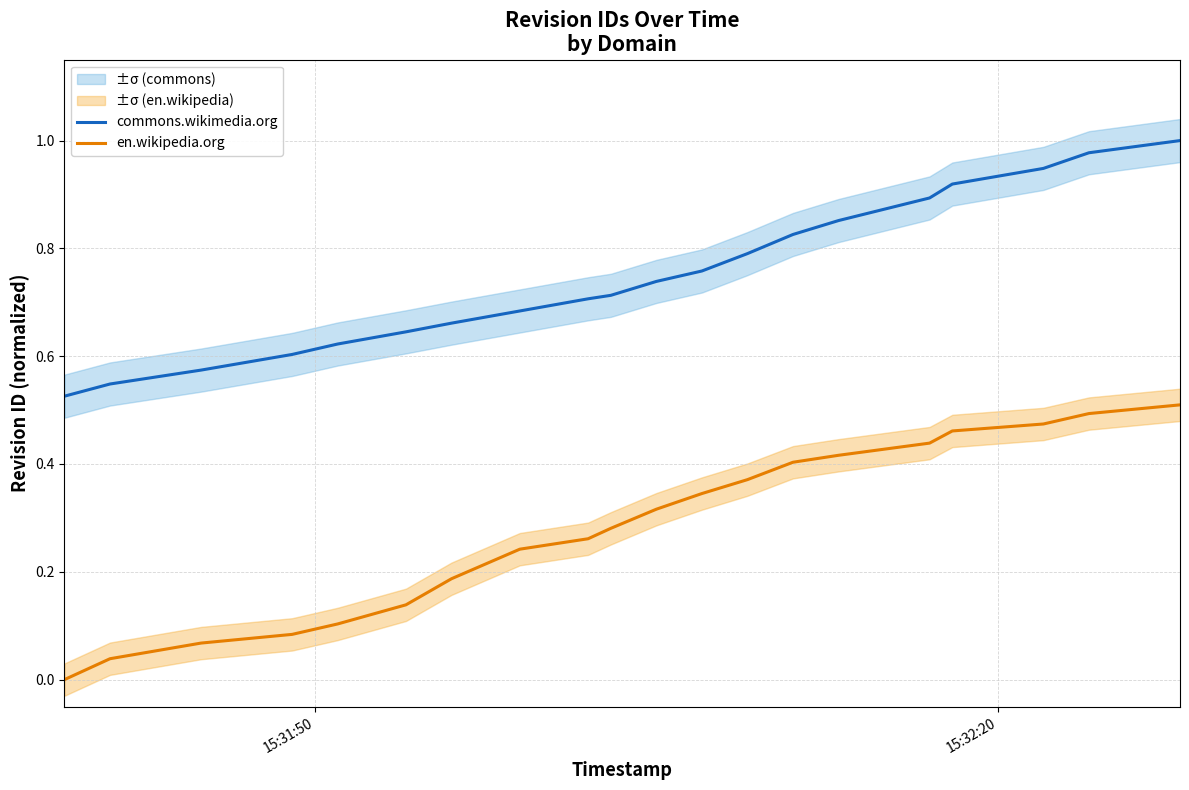

True or false: commons.wikimedia.org and en.wikipedia.org cross at least once.

False